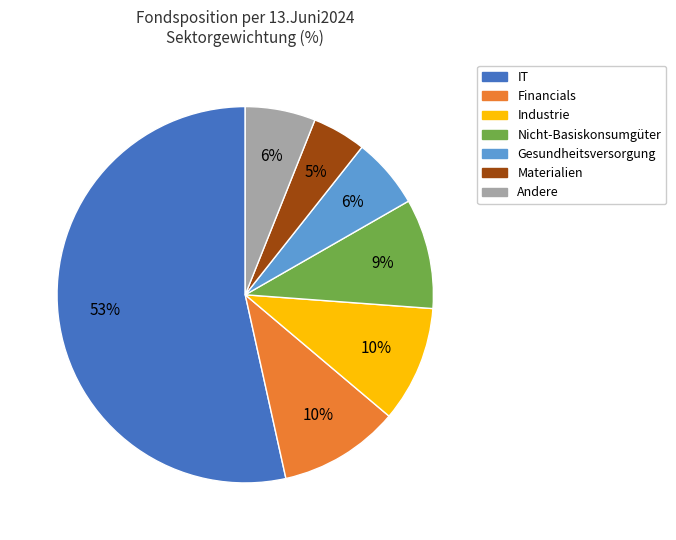

Does any single category account for the majority?

Yes